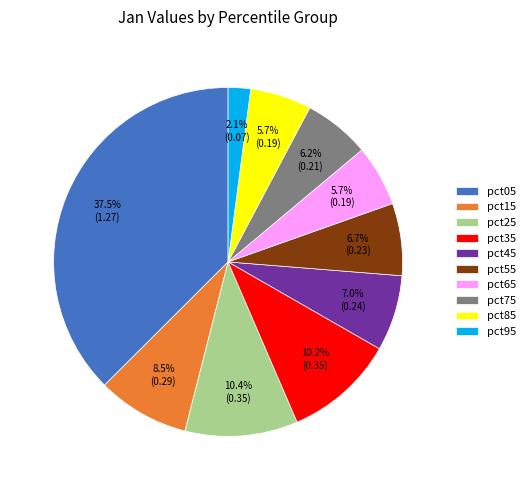

To the nearest percent, what is the combined percentage of pct05 and pct75?

44%